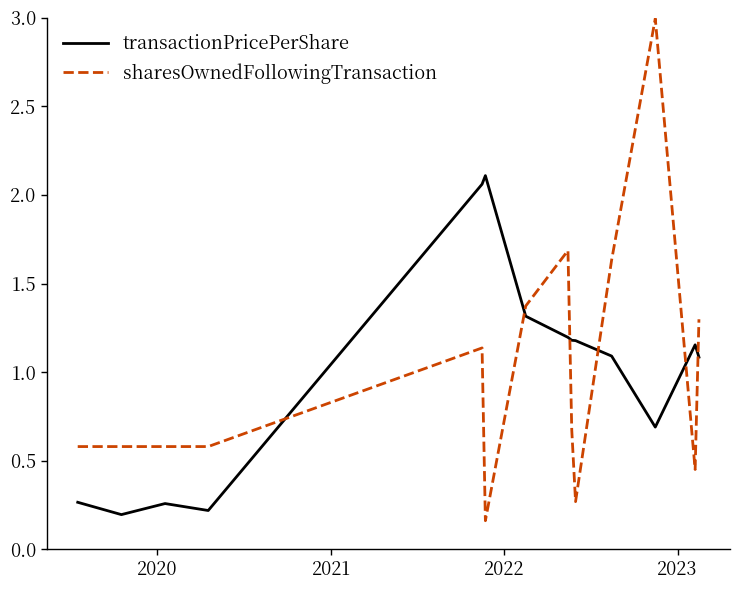

How many lines are shown in the chart?

2